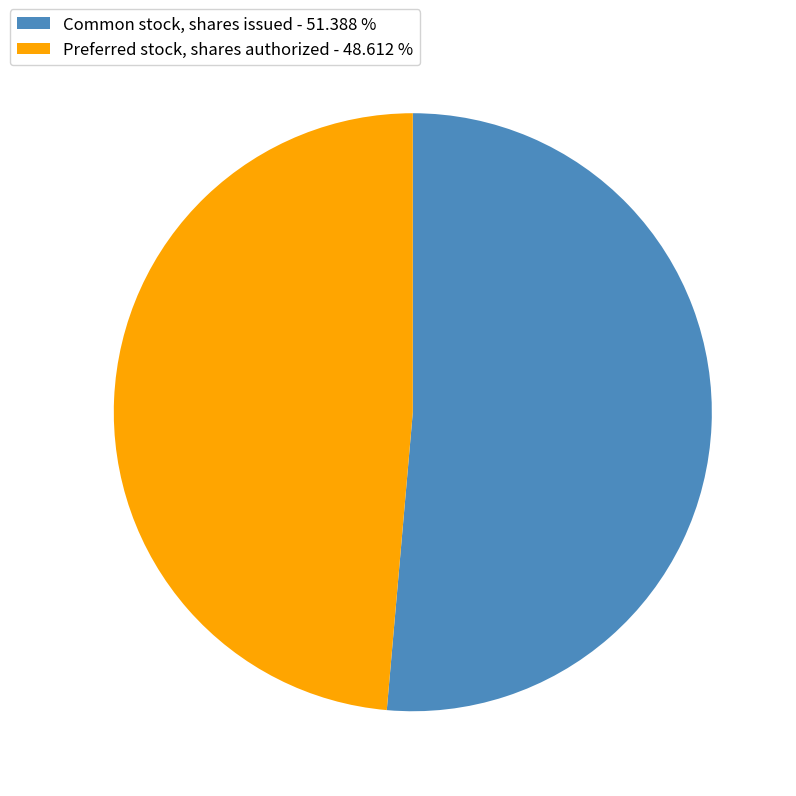

Is the sum of Common stock, shares issued - 51.388 % and Preferred stock, shares authorized - 48.612 % greater than half?

Yes